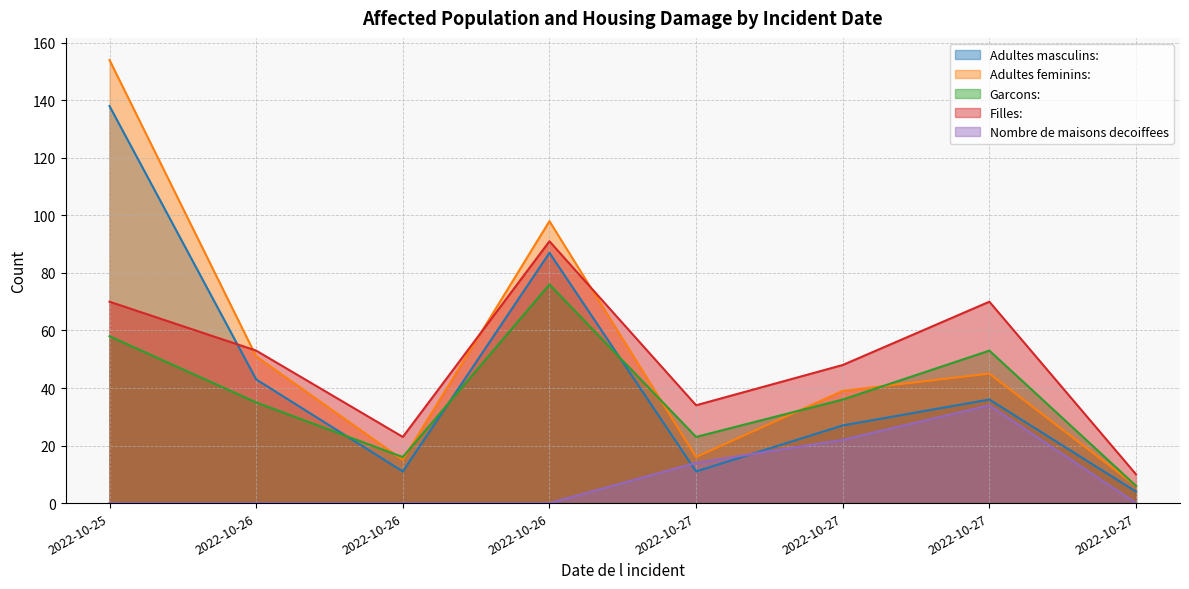

At 2022-10-25, list the series in order from largest to smallest.

Adultes feminins:, Adultes masculins:, Filles:, Garcons:, Nombre de maisons decoiffees